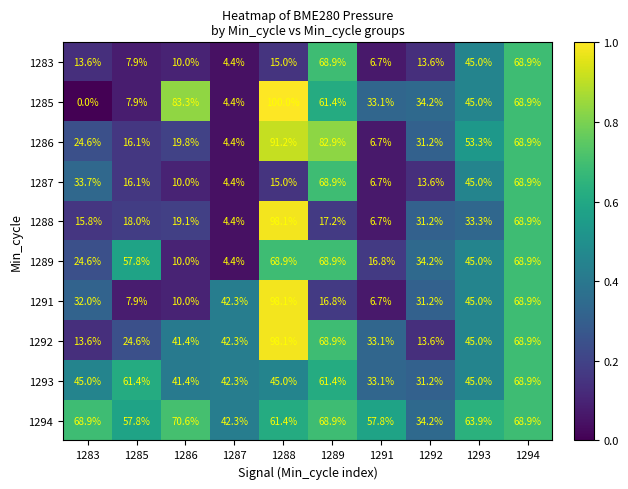

What is the difference between the highest and lowest values at 1283?

68.9